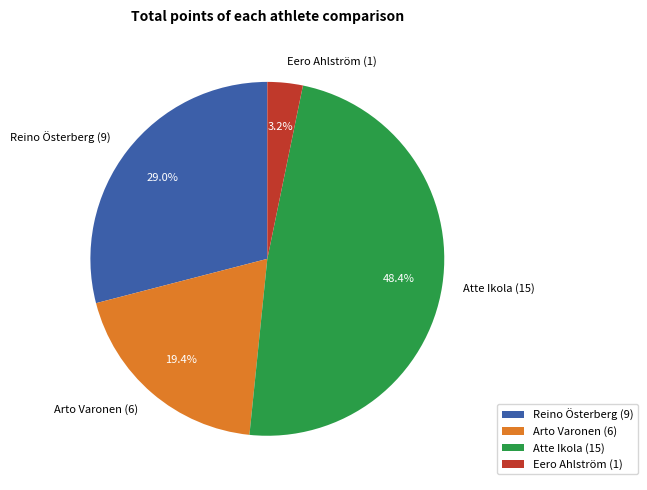

Between Arto Varonen (6) and Atte Ikola (15), which is larger?

Atte Ikola (15)